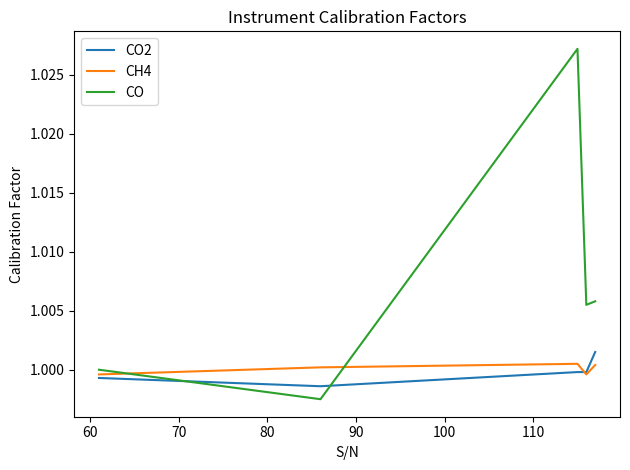

Which series has the largest range (max minus min)?

CO